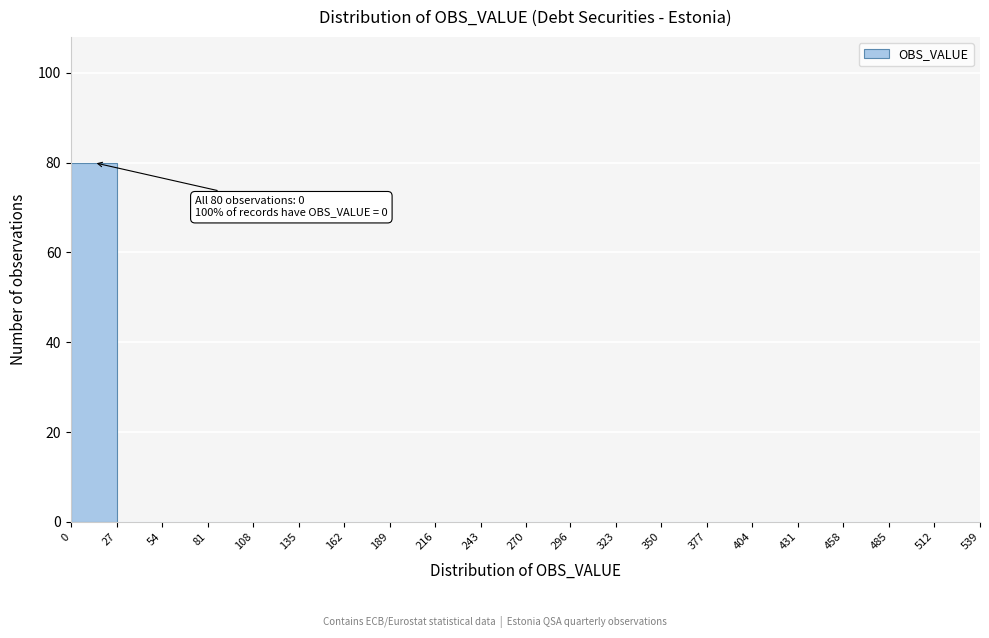

Which range on the x-axis has the tallest bar?

0 to 27